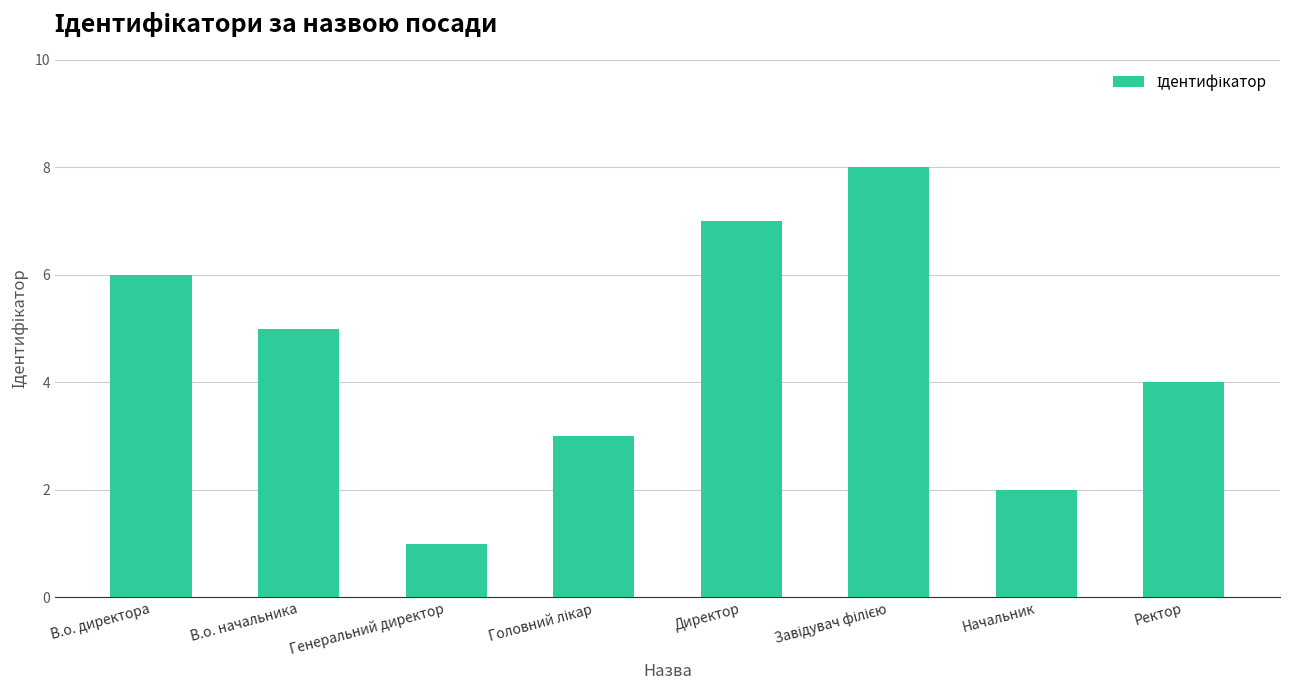

What is the change in value from Директор to Начальник?

-5